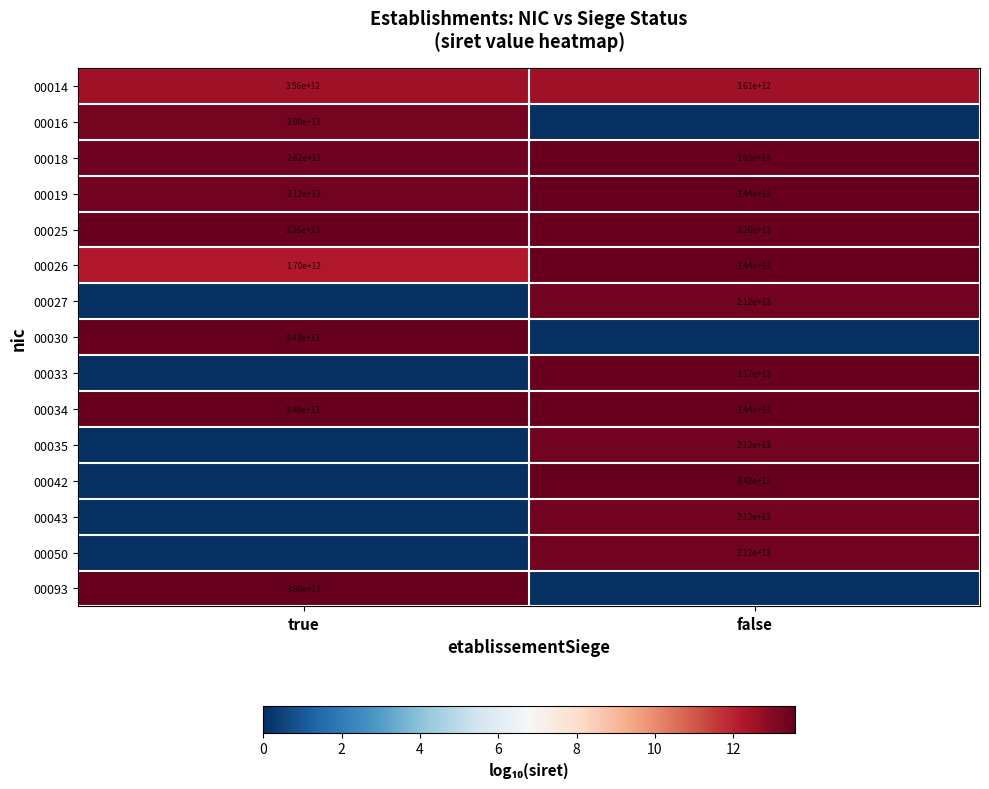

At how many categories does at least one series exceed 6?

2